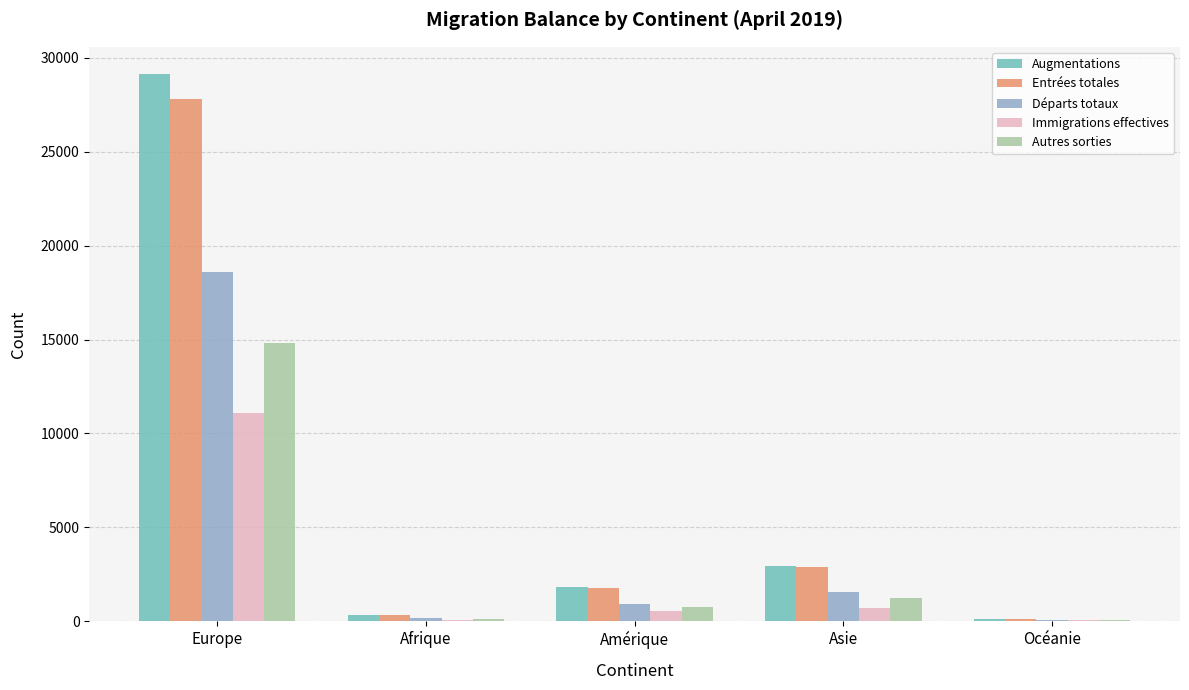

Which category has the highest value in the Autres sorties series?

Europe